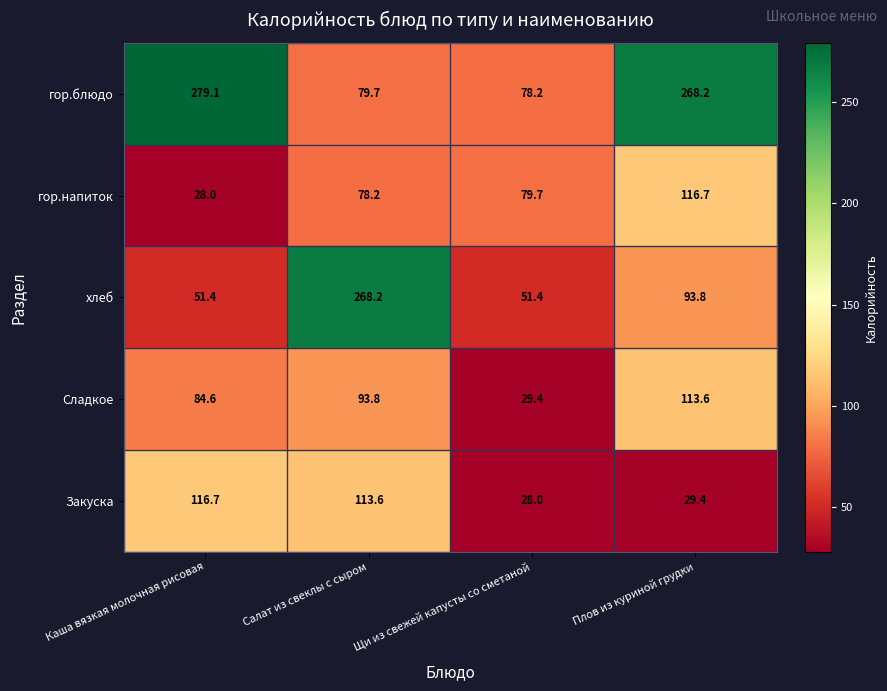

What is the highest value of the гор.блюдо series?

279.1